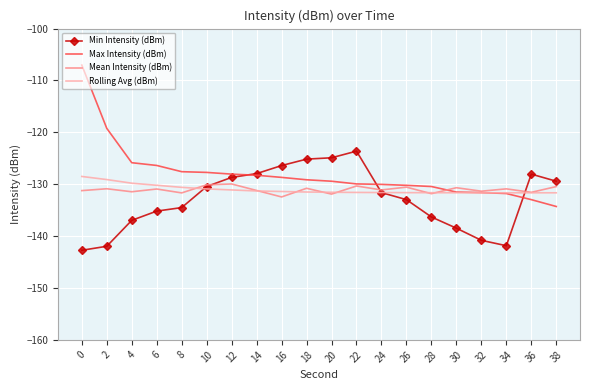

Which series changed the most between 30 and 36?

Min Intensity (dBm)